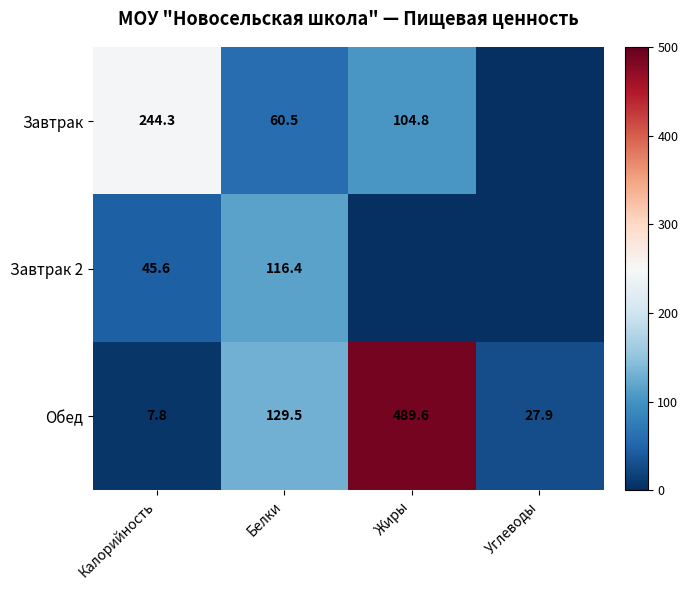

What is the sum of all Обед values?

654.8